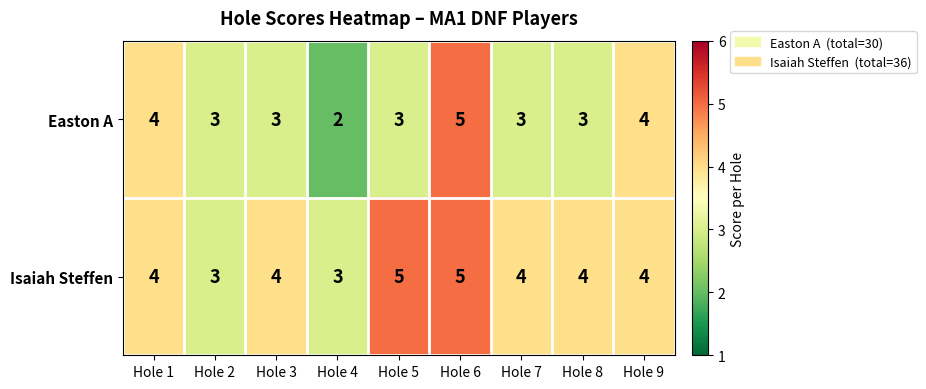

What is the greatest value displayed?

5